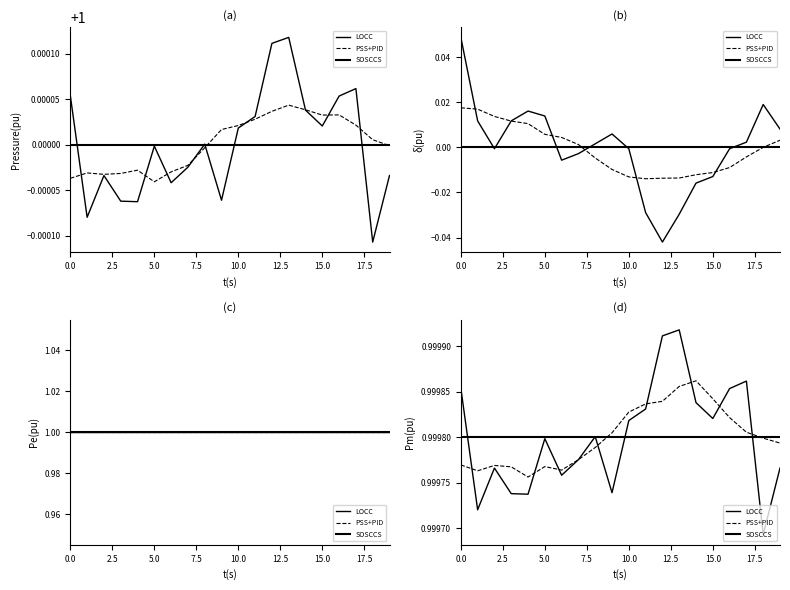

The SOSCCS series shows 0.7 at 17. True or false?

False